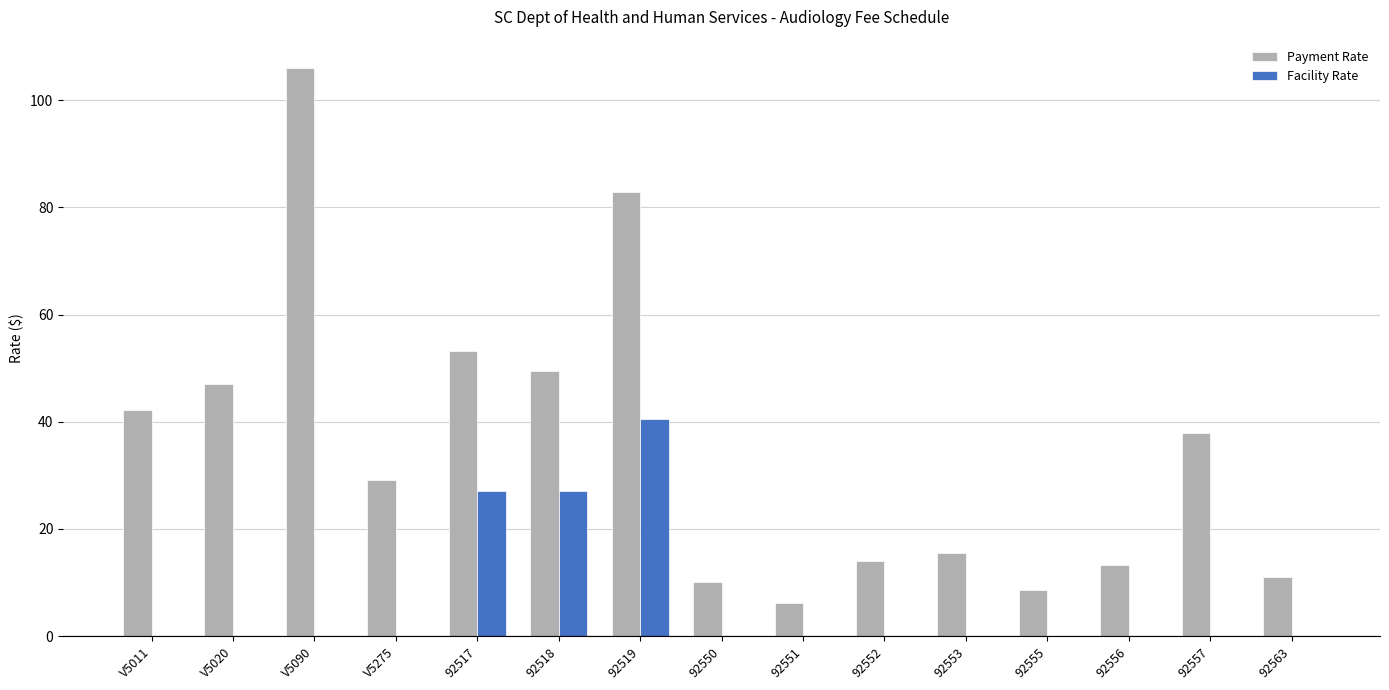

Which series changed the most between V5020 and 92519?

Facility Rate